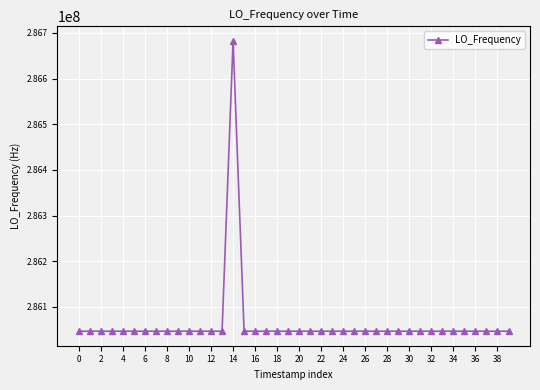

What is the minimum value shown in the chart?

286046998.4